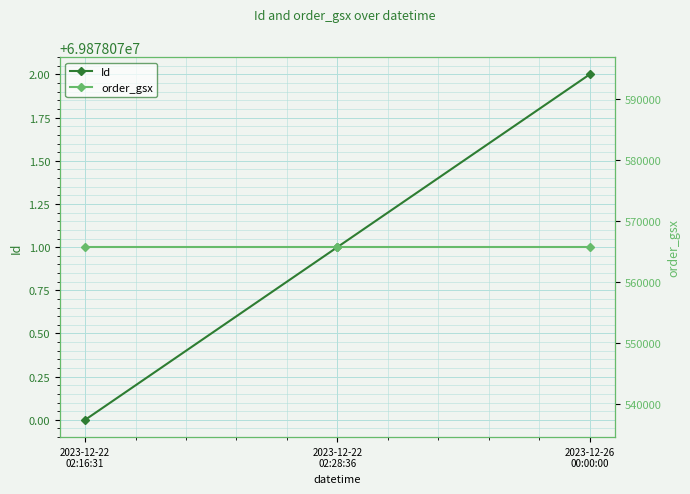

How many data points does each series have?

3